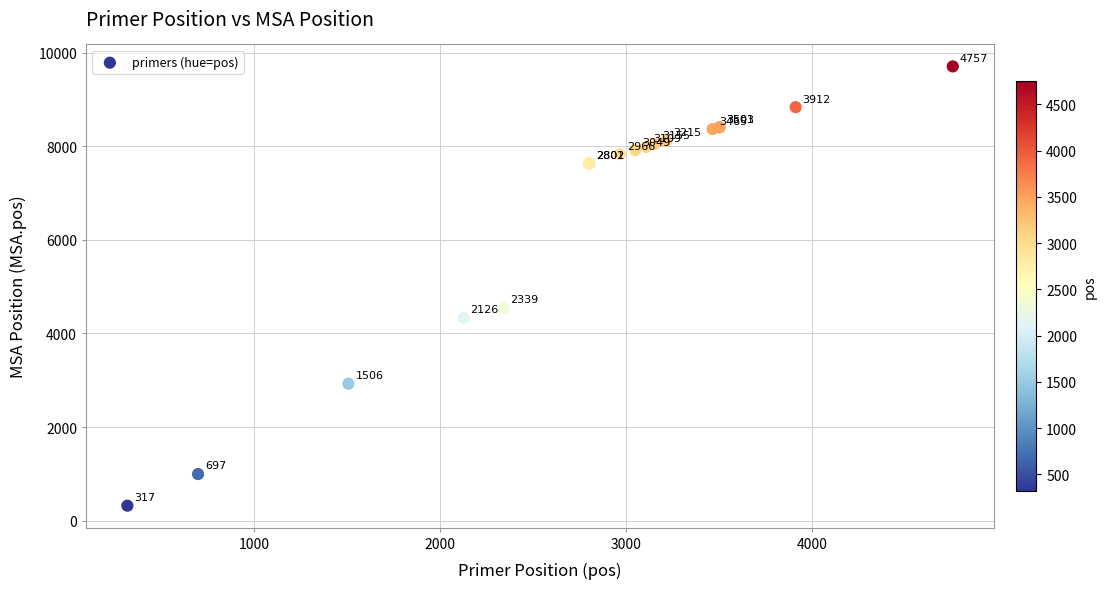

What Y value in the scatter plot is closest to 5013?

4547